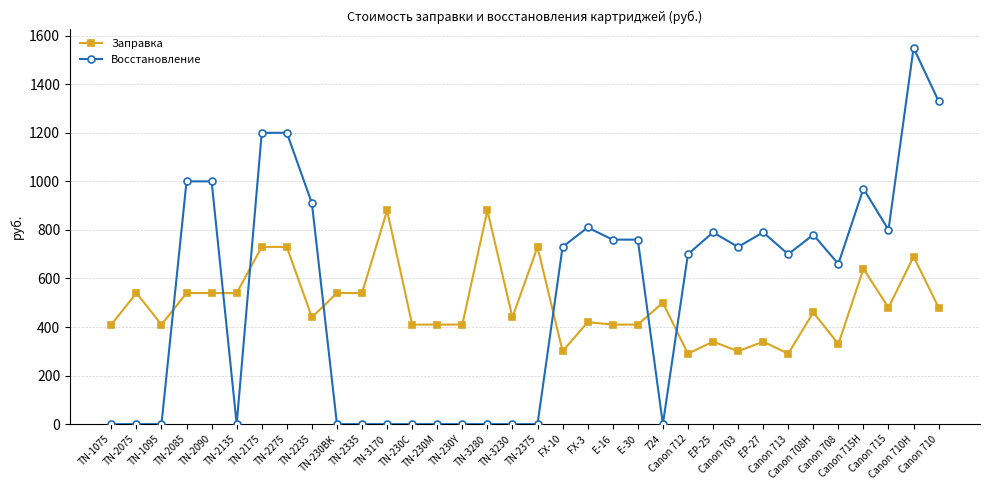

Which series has the largest range (max minus min)?

Восстановление